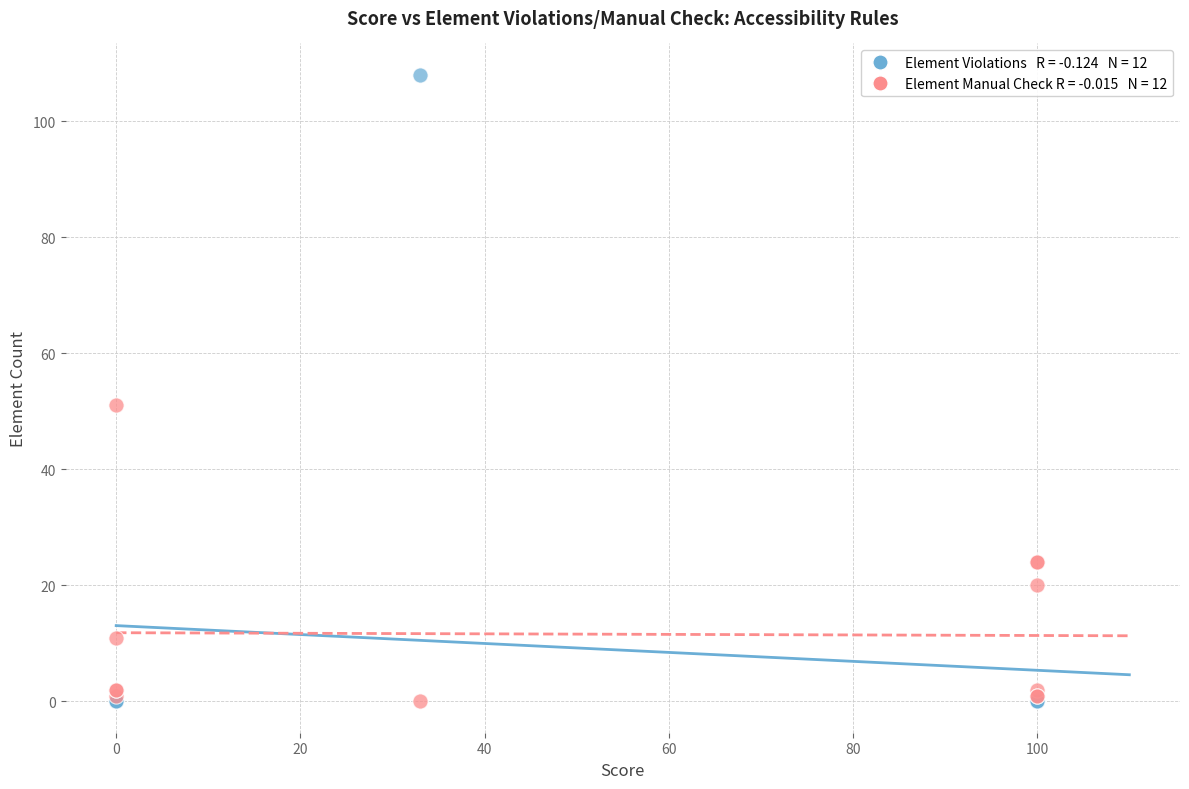

Across all series, what Y value is closest to 54?

51